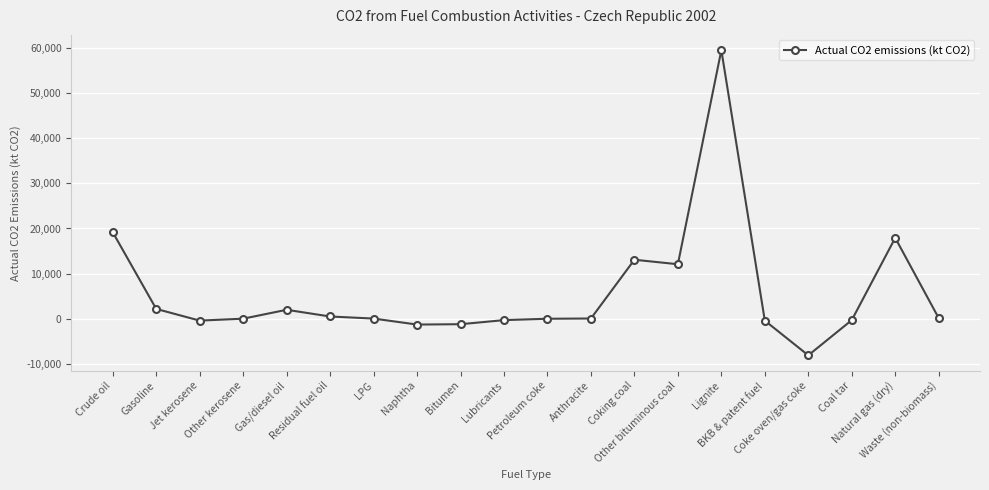

Which label corresponds to the largest value in the chart?

Lignite